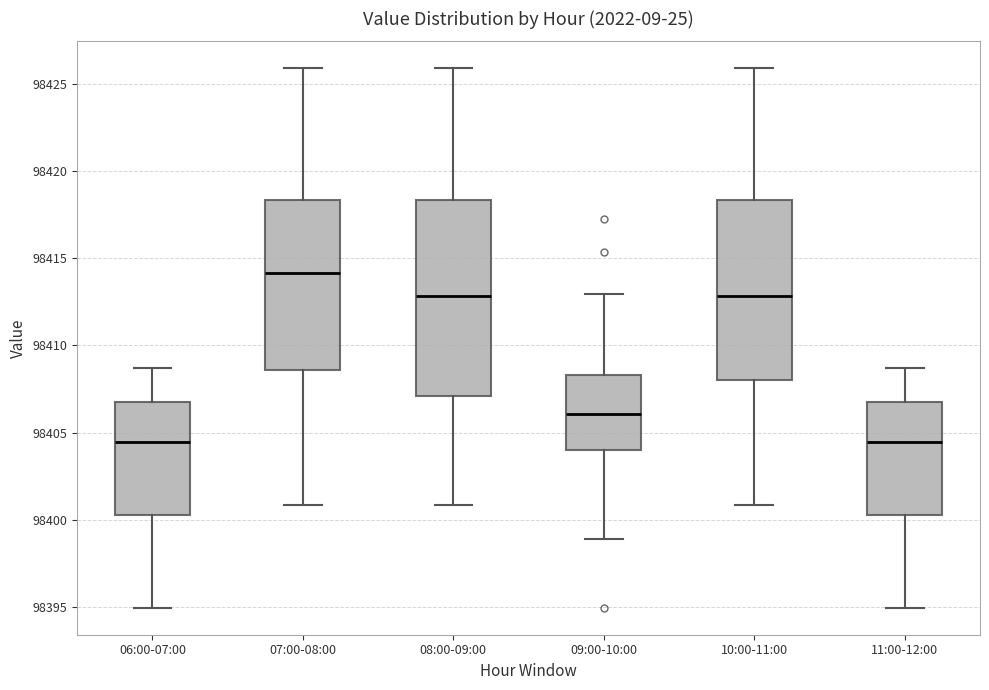

Reading left to right, read every box against the y-axis: the position of its median line, the range the box covers, and the ends of its whiskers. The values are not printed on the chart, so give them approximately, as read against the axis.

06:00-07:00: median 98404.5, box 98400.5 to 98406.5, whiskers 98395.0 to 98408.5
07:00-08:00: median 98414.0, box 98408.5 to 98418.5, whiskers 98401.0 to 98426.0
08:00-09:00: median 98413.0, box 98407.0 to 98418.5, whiskers 98401.0 to 98426.0
09:00-10:00: median 98406.0, box 98404.0 to 98408.5, whiskers 98399.0 to 98413.0
10:00-11:00: median 98413.0, box 98408.0 to 98418.5, whiskers 98401.0 to 98426.0
11:00-12:00: median 98404.5, box 98400.5 to 98406.5, whiskers 98395.0 to 98408.5